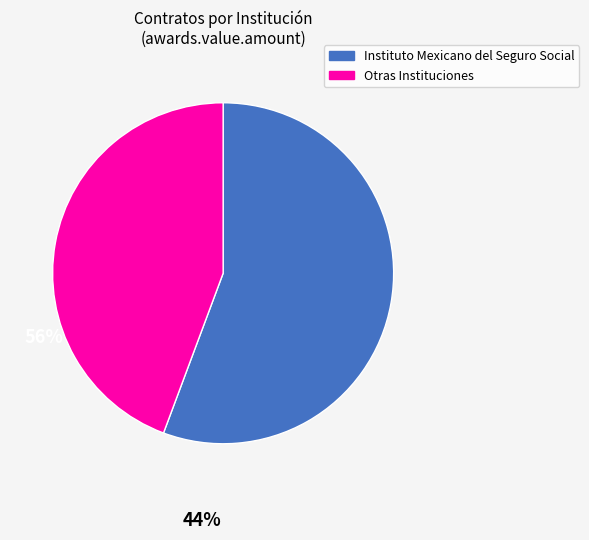

Is there any slice that represents more than half of the pie?

Yes